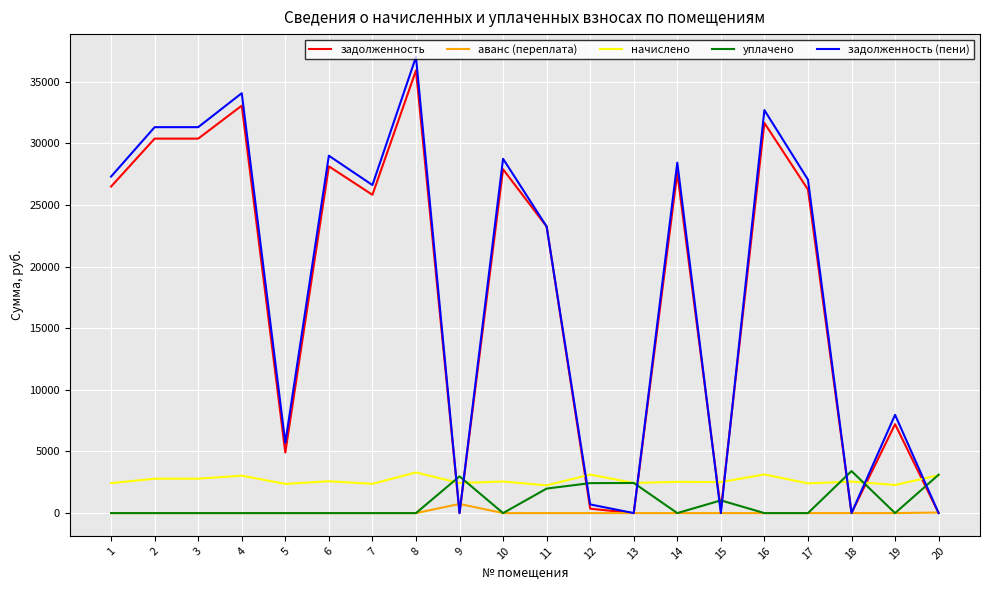

Which series has the largest range (max minus min)?

задолженность (пени)